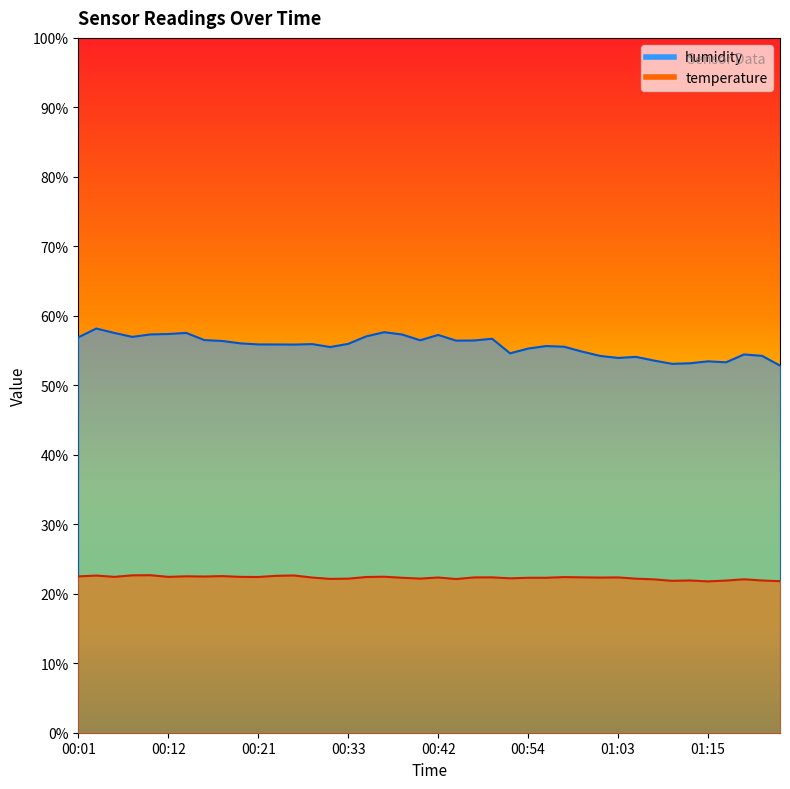

Where is the first local maximum for humidity?

00:04